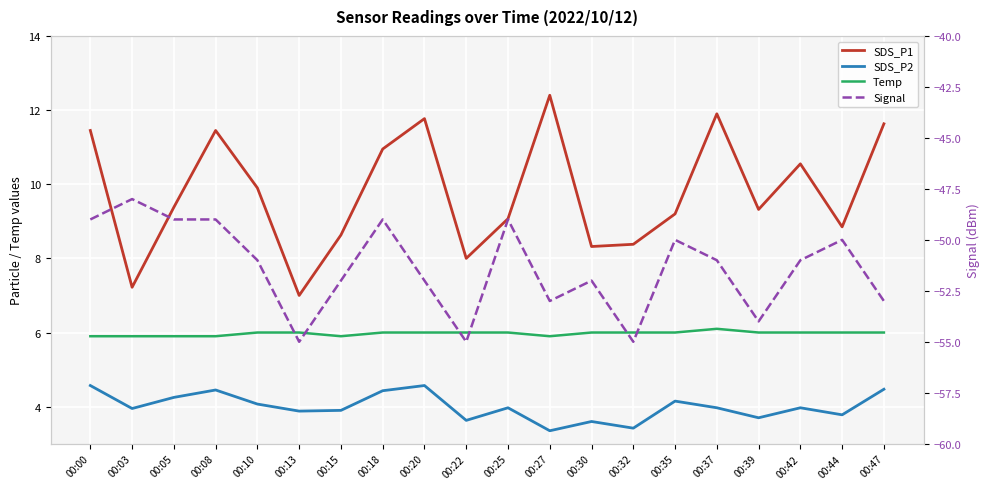

What is the difference between the maximum and second lowest values in the Signal series?

7.0